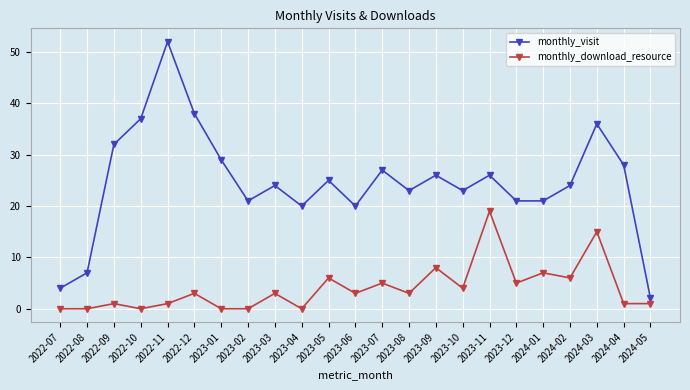

Count the number of categories in the chart.

23